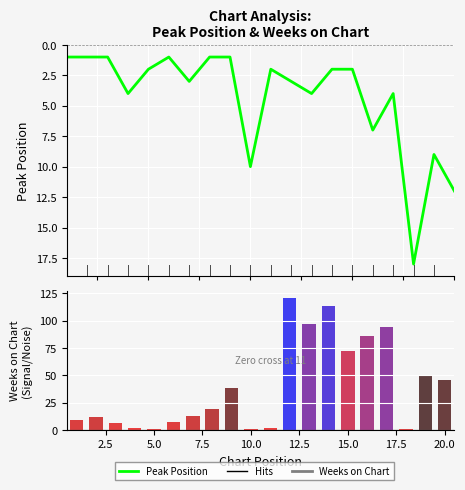

The value of Weeks on Chart at 15 is 18. True or false?

False